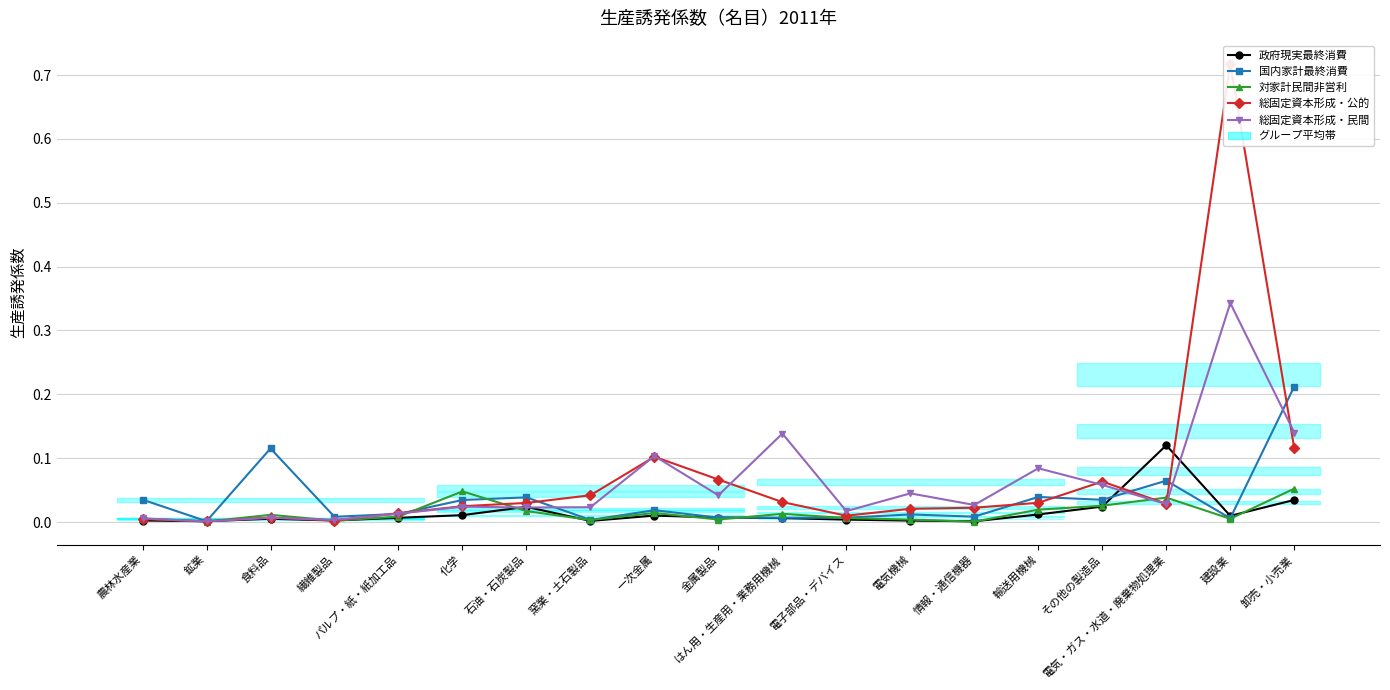

How many categories are shown in the chart?

19